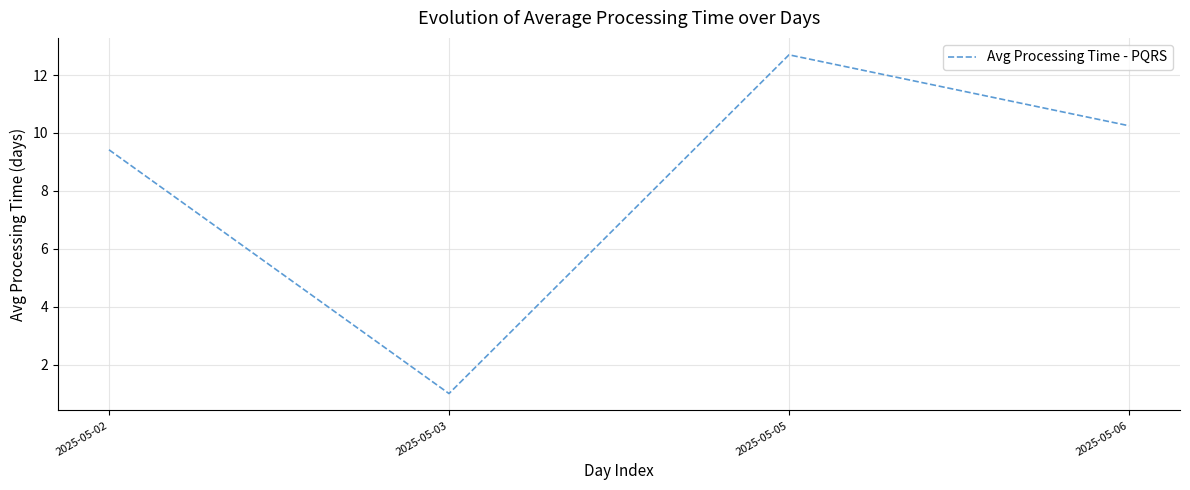

What is the minimum value shown in the chart?

1.0